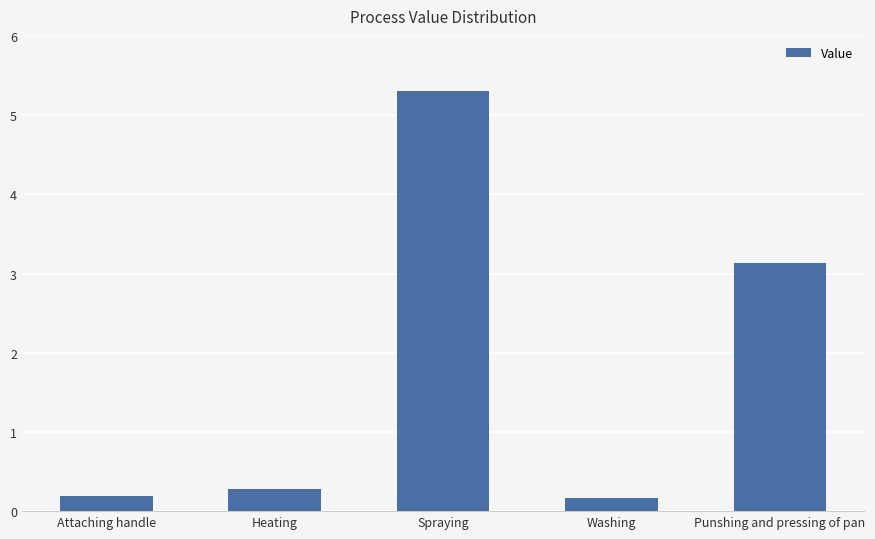

What is the approximate value at Heating?

0.3